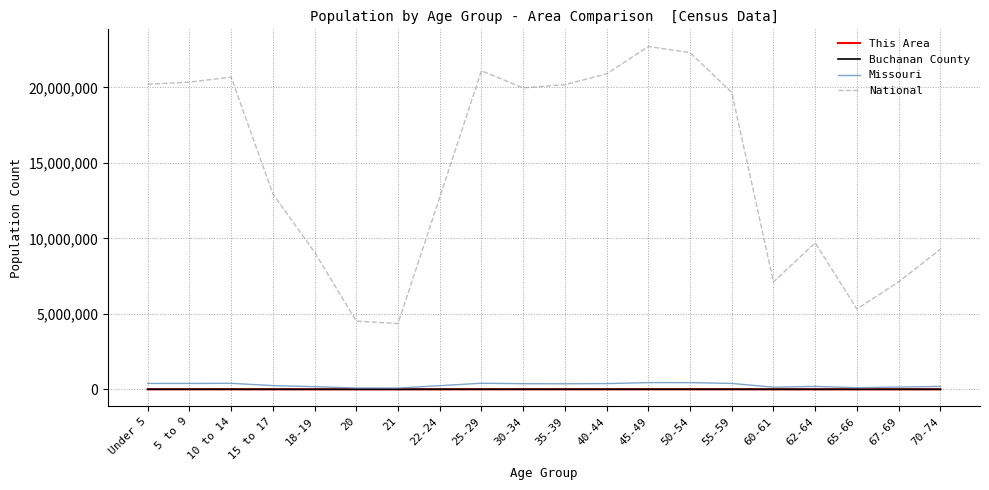

Between 22-24 and 65-66, which series saw the biggest shift?

National